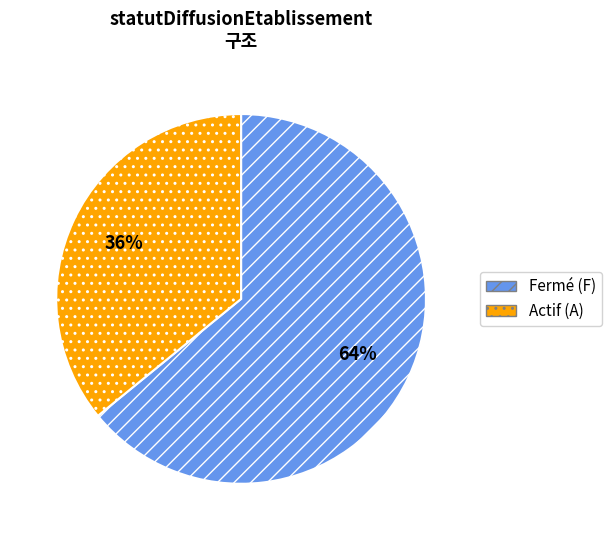

Is it true that Actif (A) is 36% of the pie?

True